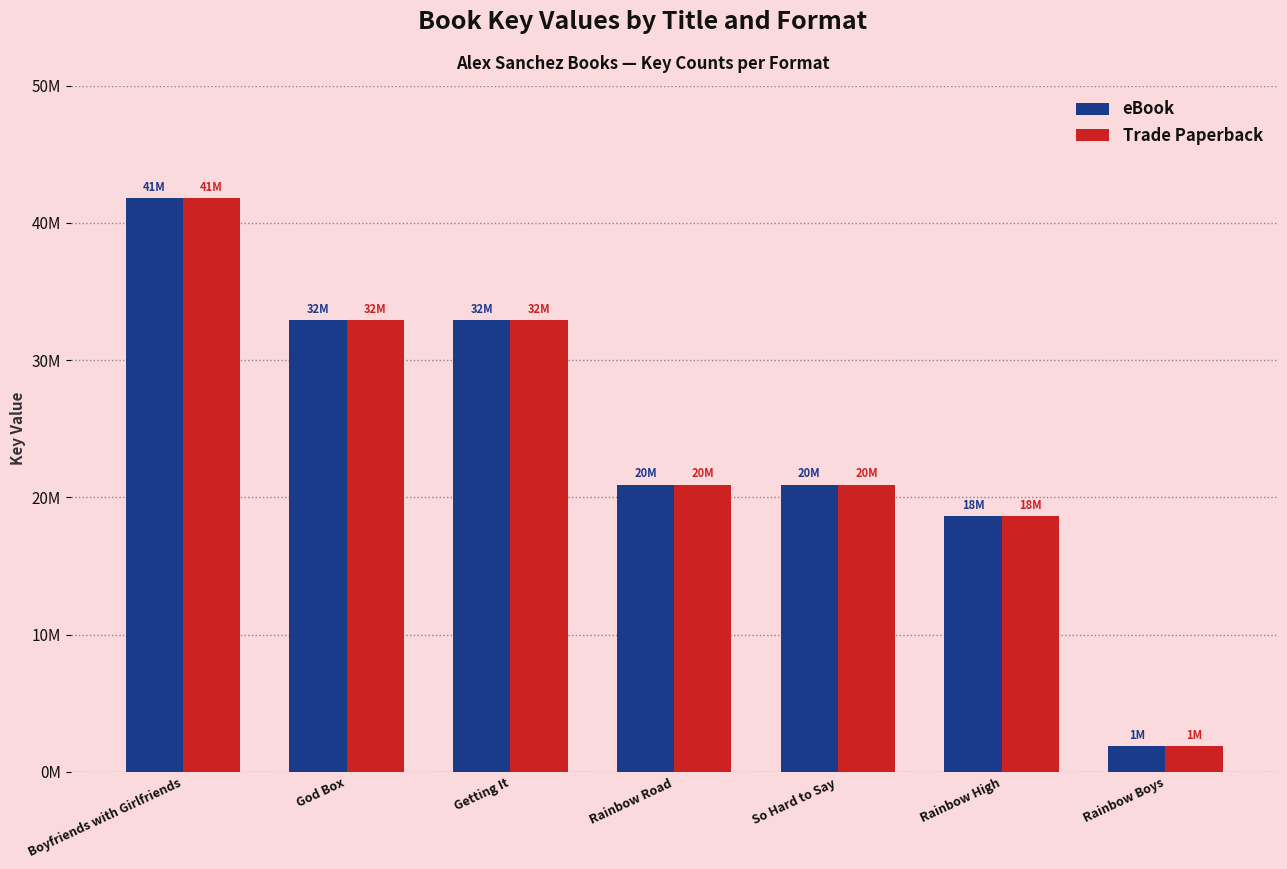

Are the bars grouped side by side (vs. stacked)?

Yes